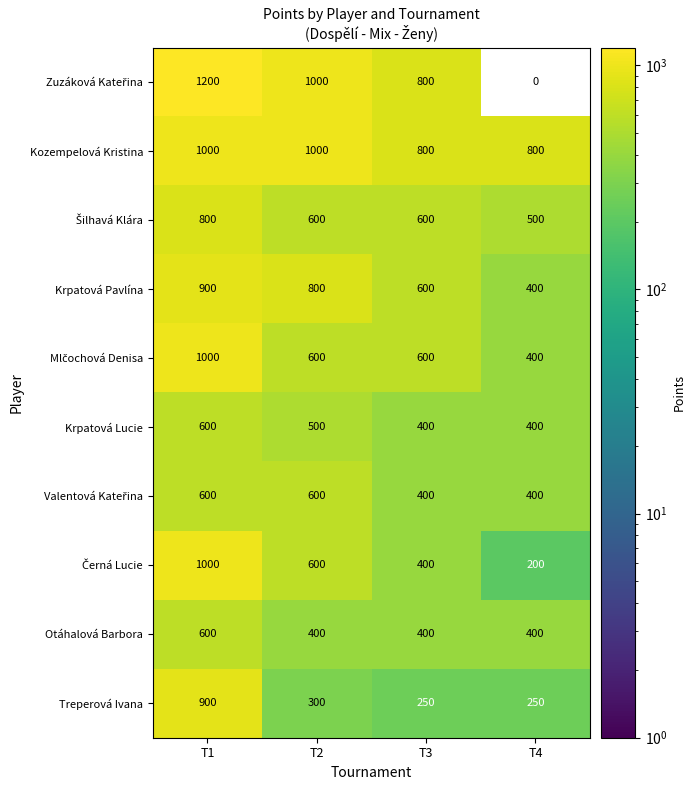

Which series changed the most between T1 and T3?

Treperová Ivana